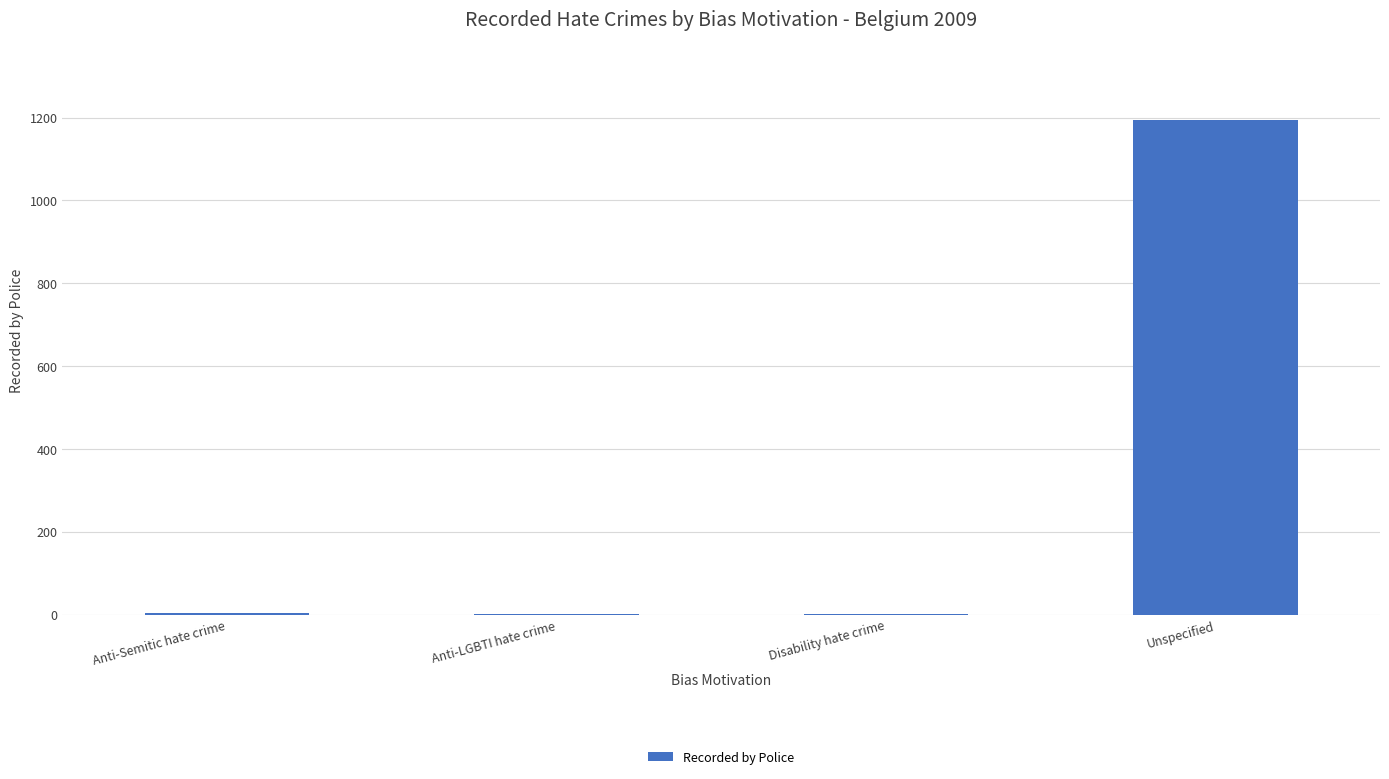

The value at Unspecified is 1193. True or false?

True